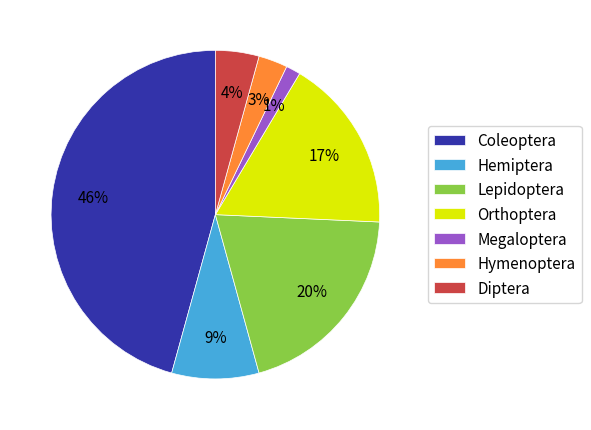

Which has a higher value, Coleoptera or Megaloptera?

Coleoptera